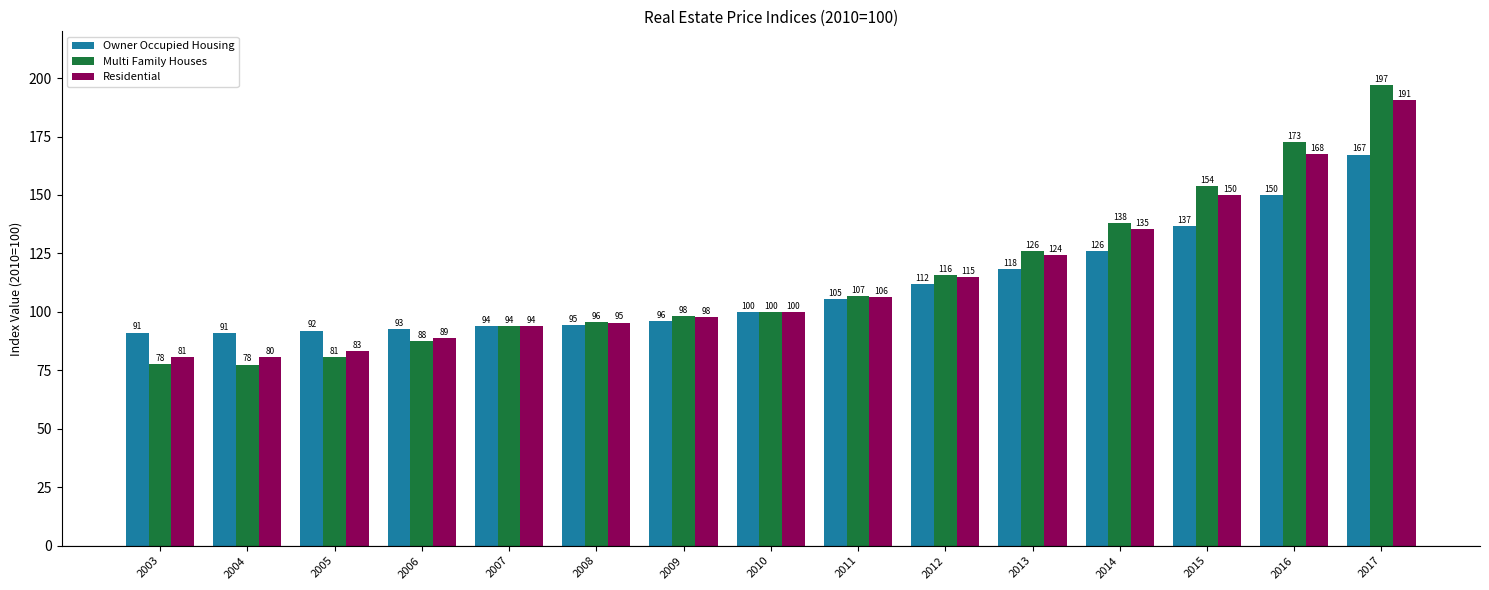

Which series has the largest total across all categories?

Multi Family Houses